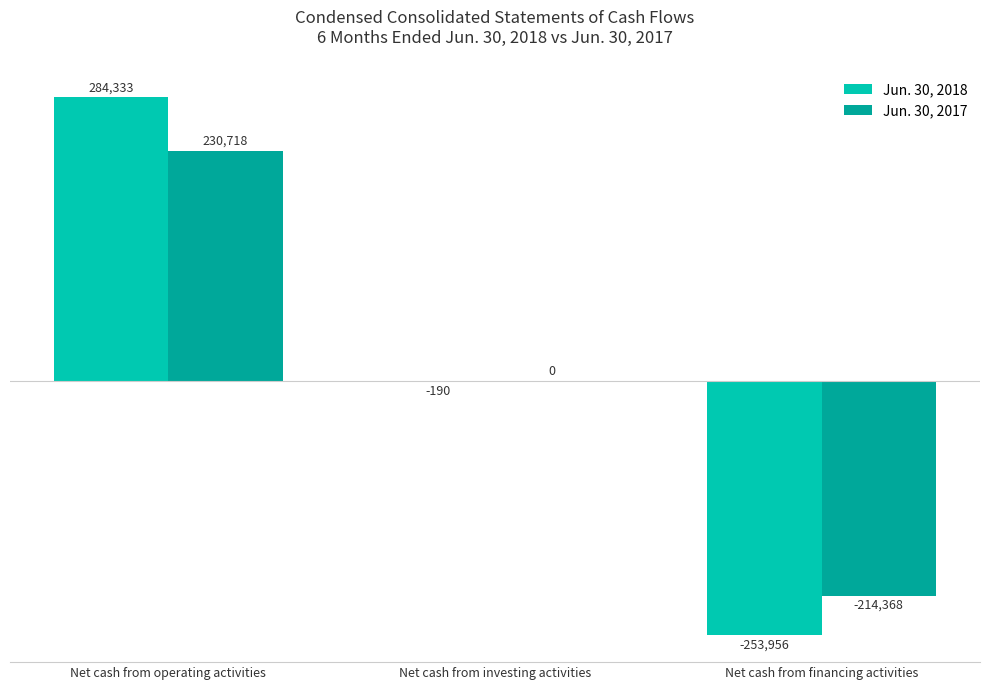

Does the chart contain stacked bars?

No